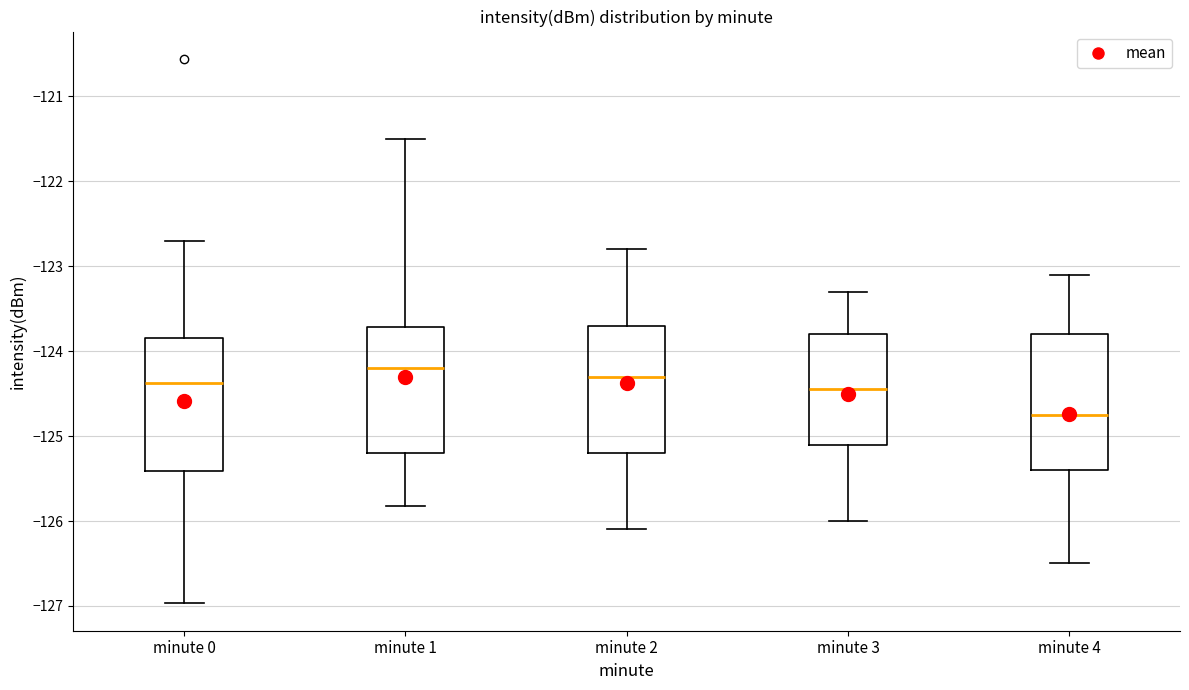

Reading left to right, transcribe this box plot: for each box, give where its median line is, the range the box spans, and where its two whiskers end, as read against the y-axis. The values are not printed on the chart, so give them approximately, as read against the axis.

minute 0: median -124.4, box -125.4 to -123.8, whiskers -127.0 to -122.7
minute 1: median -124.2, box -125.2 to -123.7, whiskers -125.8 to -121.5
minute 2: median -124.3, box -125.2 to -123.7, whiskers -126.1 to -122.8
minute 3: median -124.4, box -125.1 to -123.8, whiskers -126.0 to -123.3
minute 4: median -124.7, box -125.4 to -123.8, whiskers -126.5 to -123.1